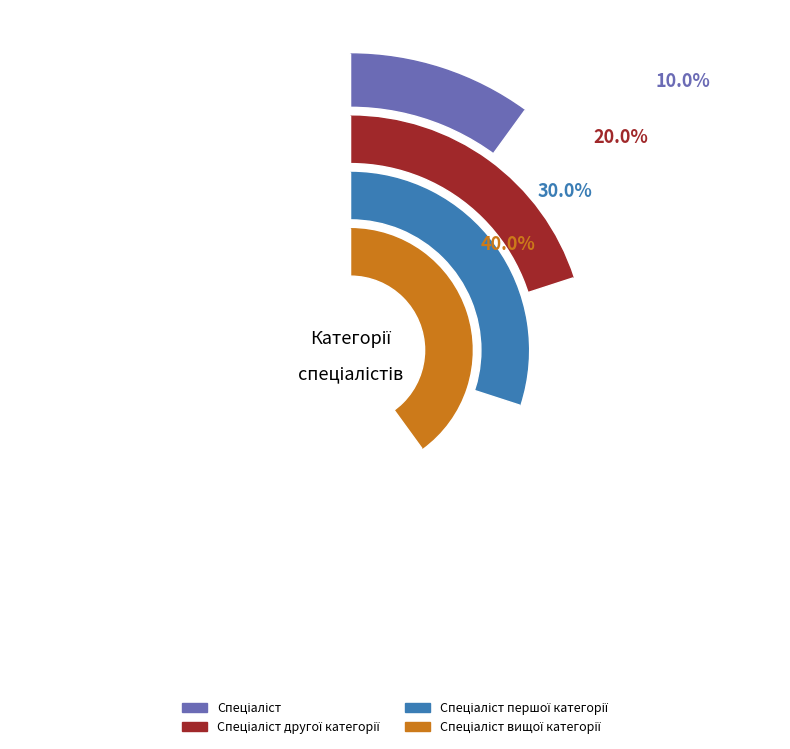

Is it true that Спеціаліст вищої категорії is 48% of the pie?

False